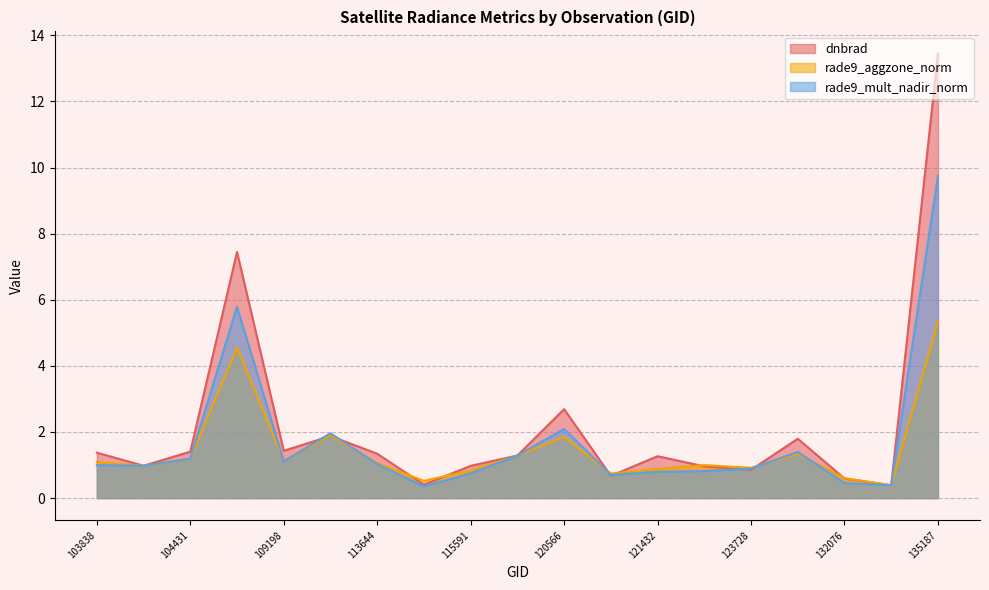

How many categories are shown in the chart?

19